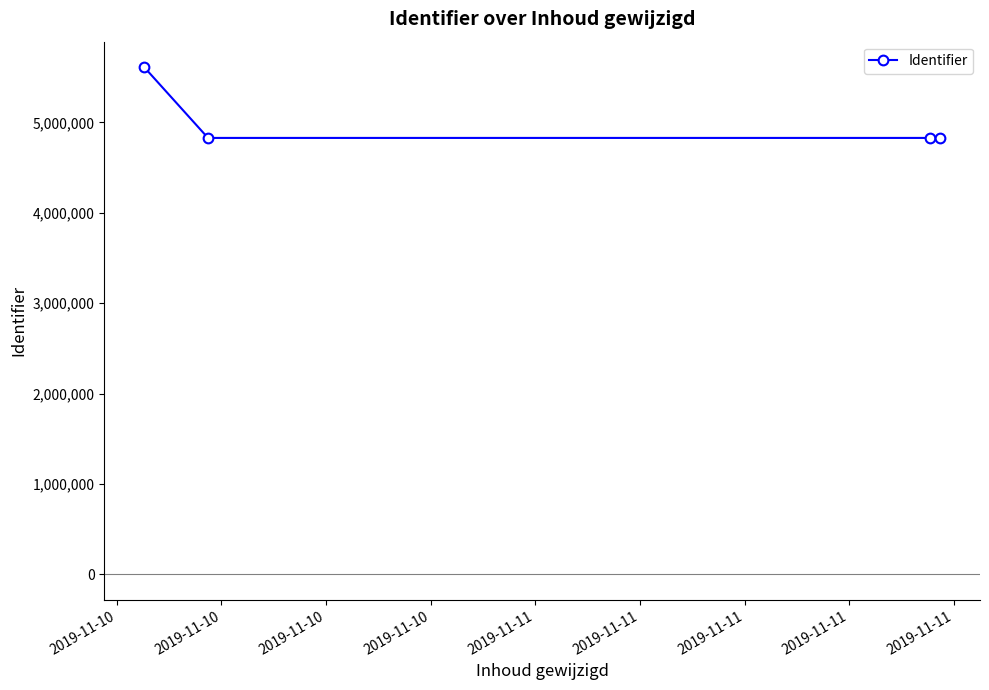

What is the smallest value displayed?

4828169